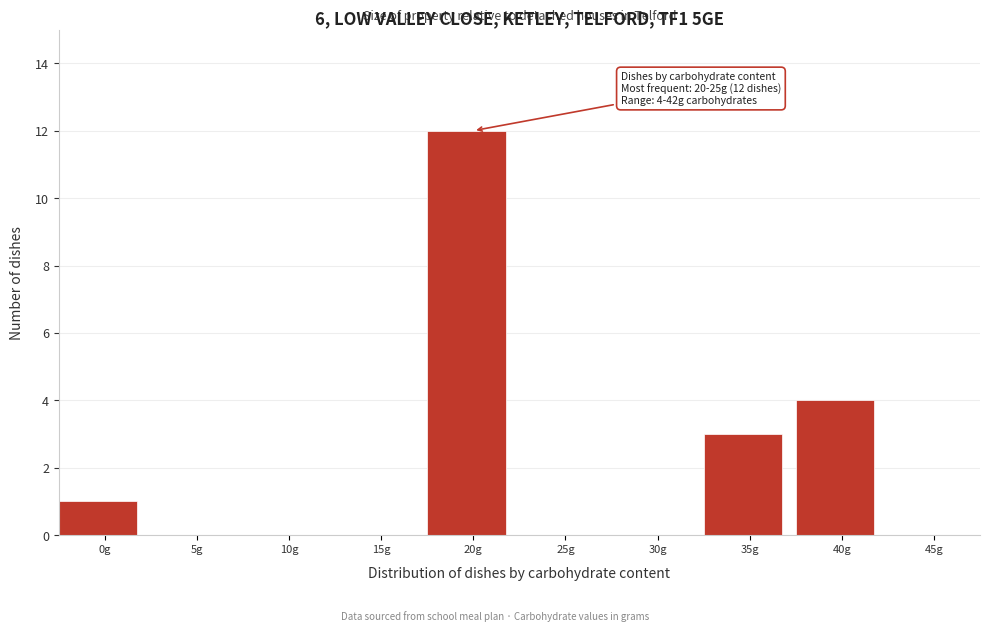

Reading left to right, transcribe all the data shown in this chart.

0g=1	5g=0	10g=0	15g=0	20g=12	25g=0	30g=0	35g=3	40g=4	45g=0